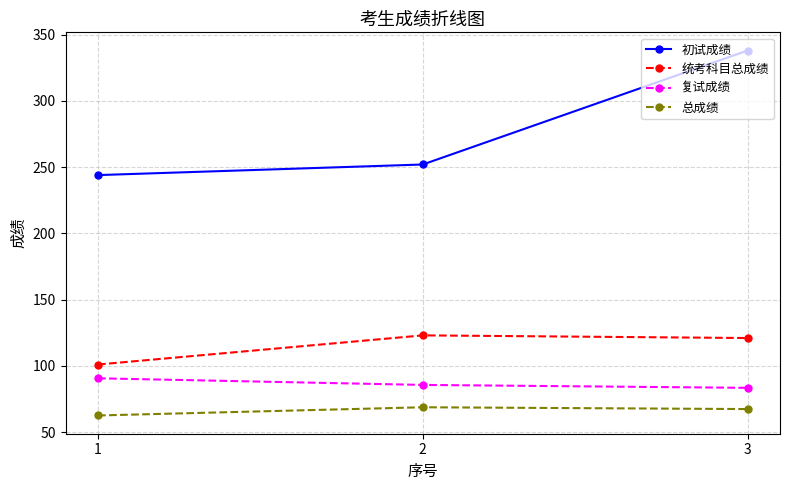

True or false: 总成绩 has a value of 68.7 at 2.

True